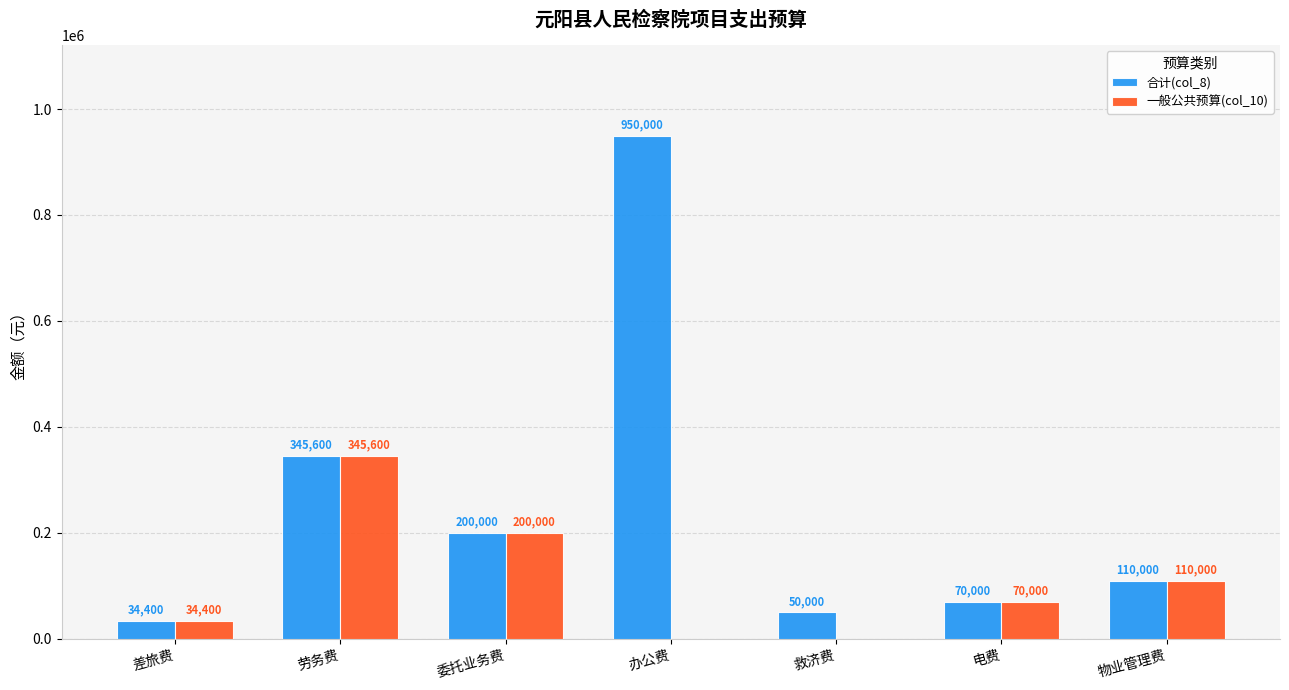

Is the value of 合计(col_8) at 救济费 greater than the value of 一般公共预算(col_10) at 办公费?

Yes